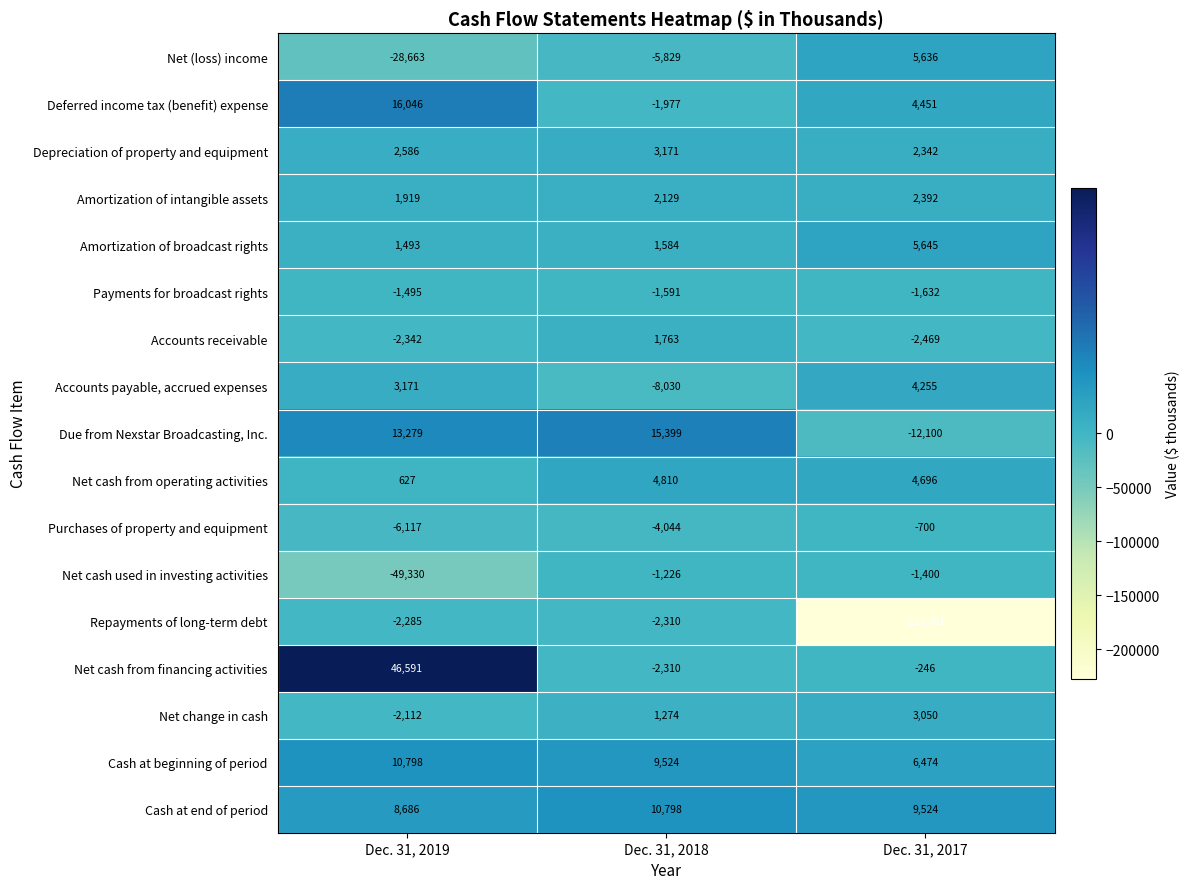

What is the greatest value displayed?

46591